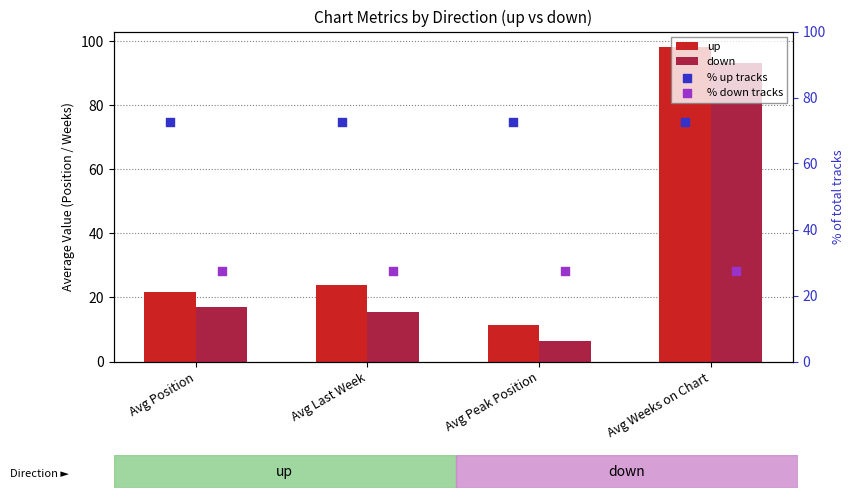

Which series reaches the minimum Y coordinate?

down